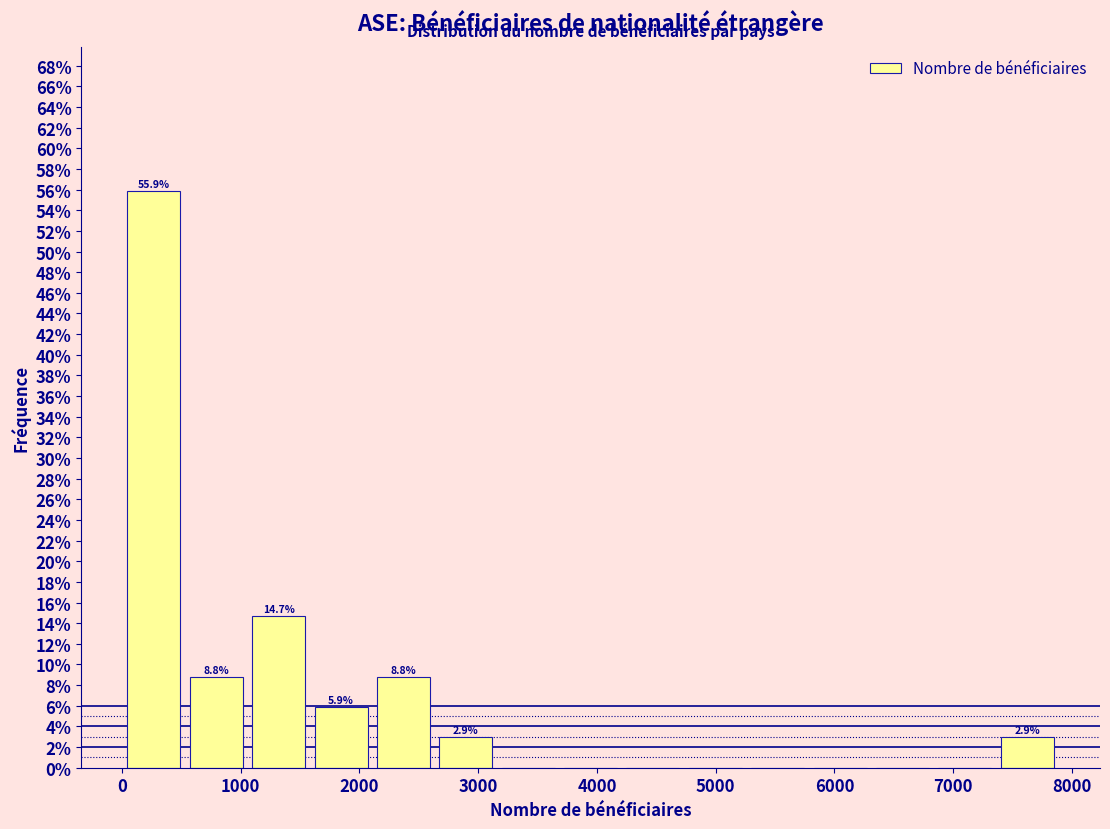

Which range on the x-axis has the tallest bar?

0 to 600